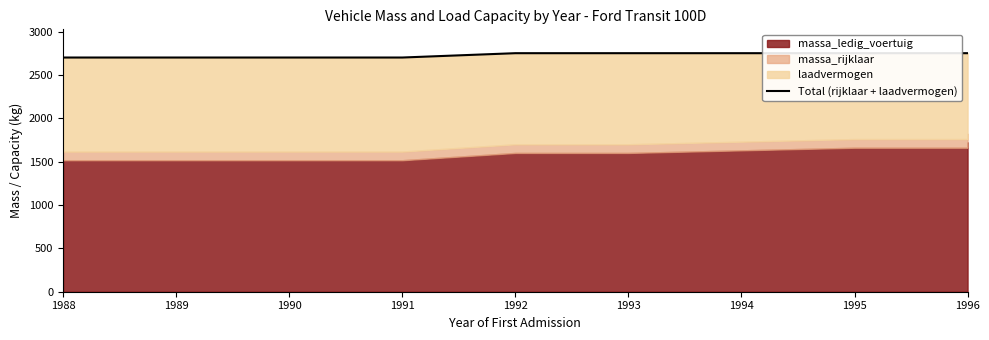

Reading left to right, extract all data points from this chart.

2700	2700	2700	2700	2700	2700	2700	2700	2700	2700	2700	2700	2700	2700	2700	2700	2750	2750	2750	2750	2750	2750	2750	2750	2750	2750	2750	2750	2750	2750	2750	2750	2750